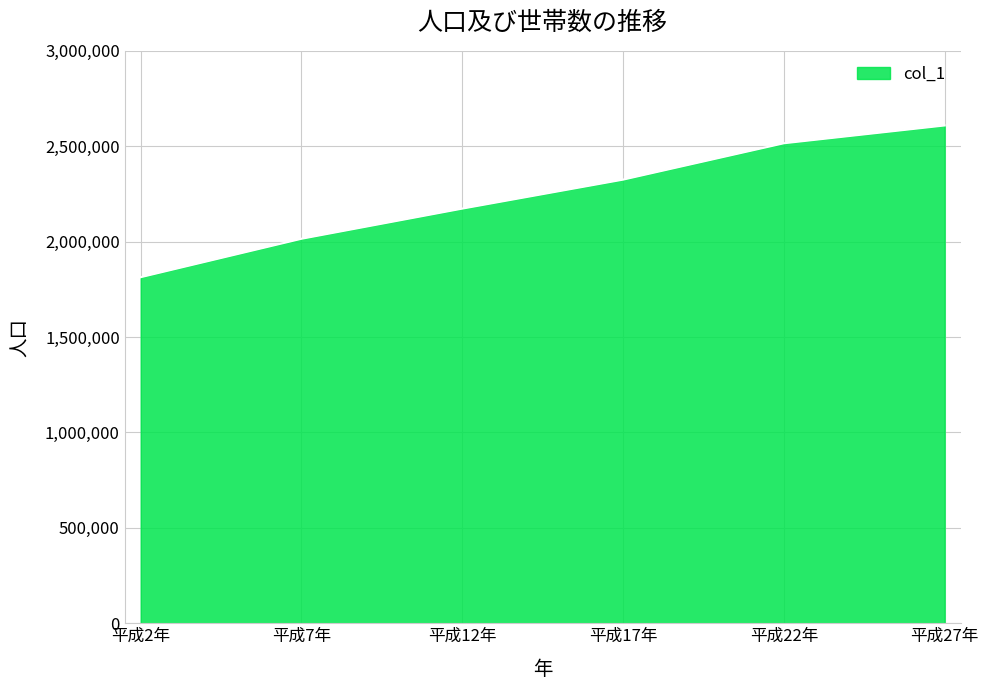

The chart shows a value of 2609132 at 平成27年. True or false?

True